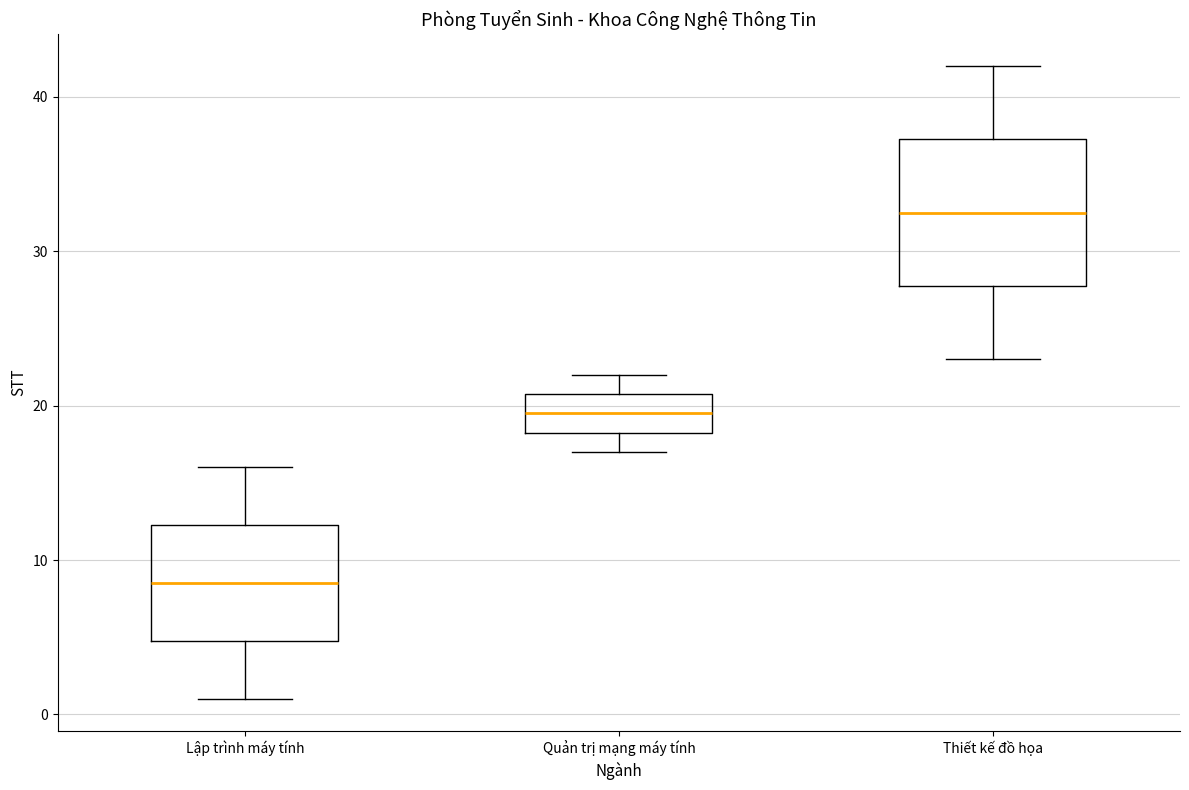

Where does the lower whisker of the box for Thiết kế đồ họa end on the y-axis? The values are not printed on the chart, so give them approximately, as read against the axis.

23